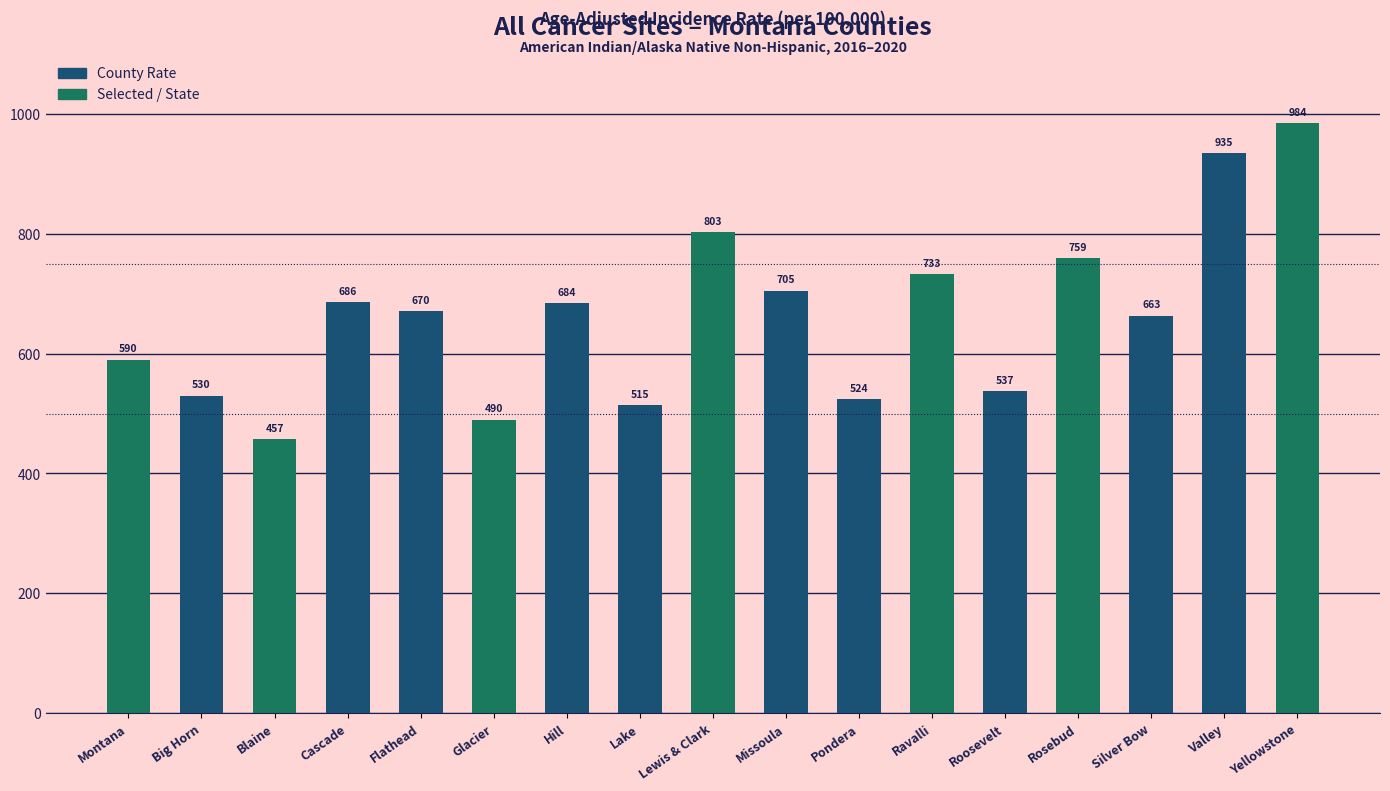

What is the label of the 6th bar from the left?

Glacier